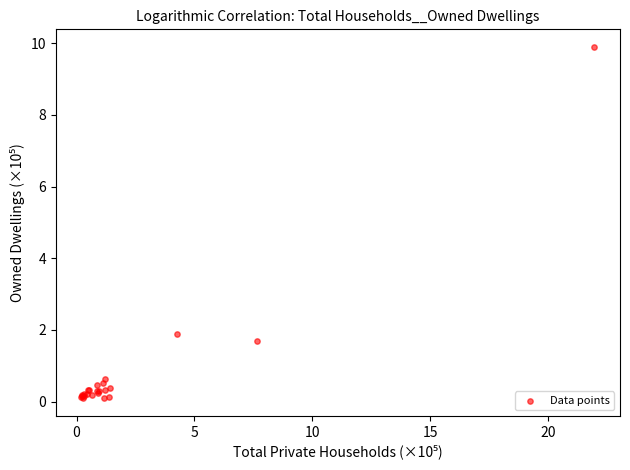

What Y value in the scatter plot is closest to 4?

1.9